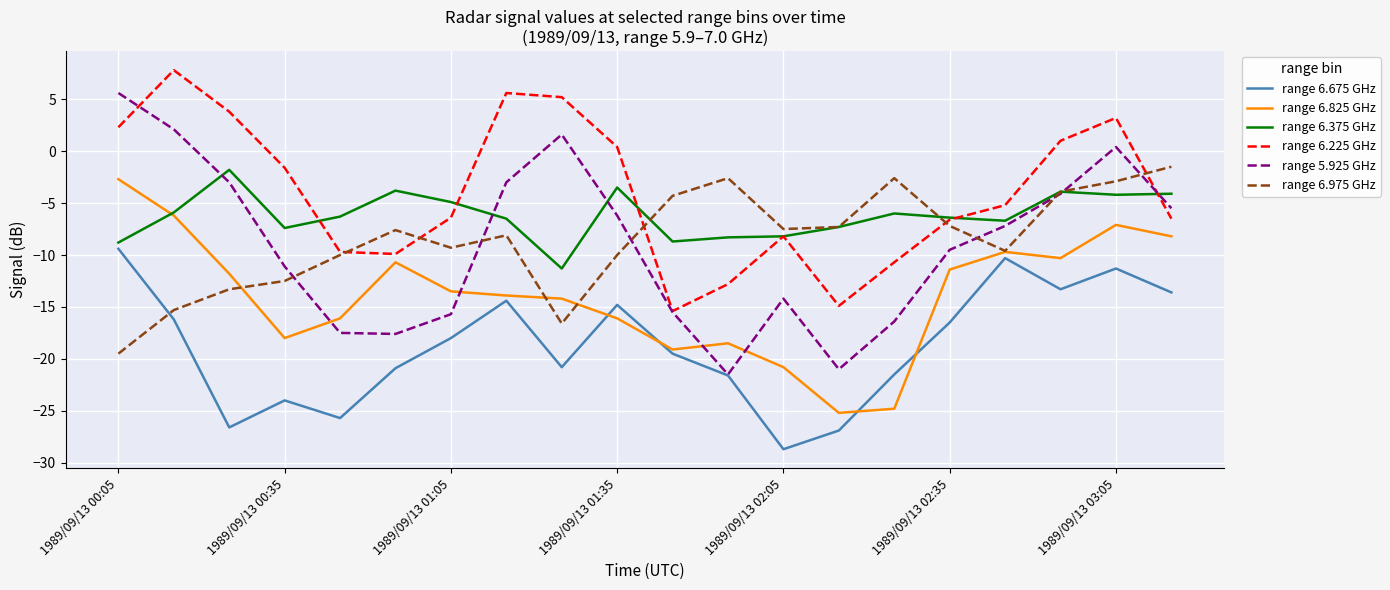

What is the lowest value of the range 6.975 GHz series?

-19.5